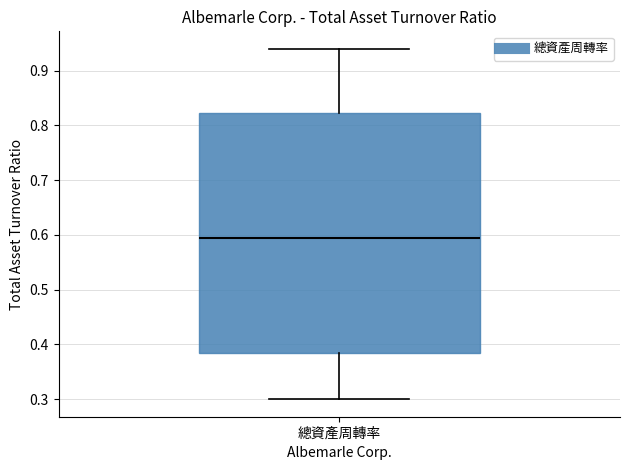

Transcribe this box plot: give where the median line is, the range the box spans, and where the two whiskers end, as read against the y-axis. The values are not printed on the chart, so give them approximately, as read against the axis.

median 0.60, box 0.39 to 0.82, whiskers 0.30 to 0.94